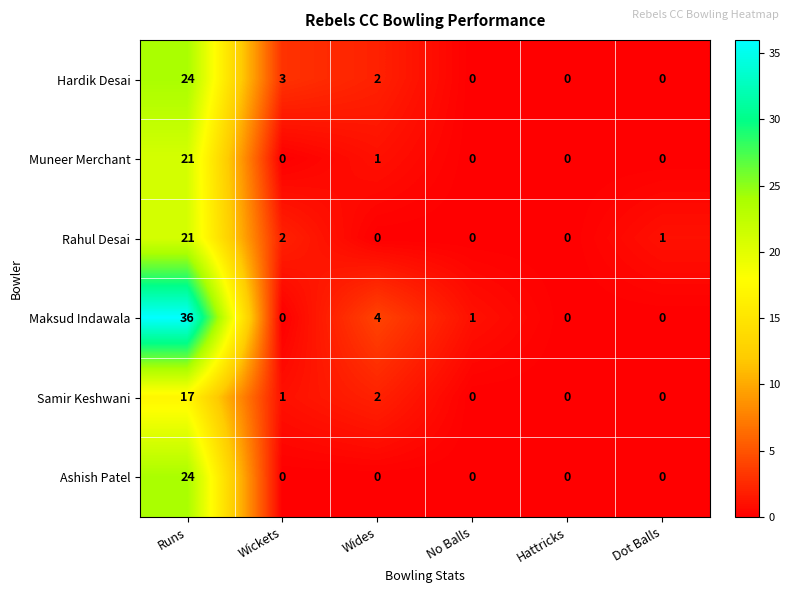

The value of Rahul Desai at Wides is 0. True or false?

True